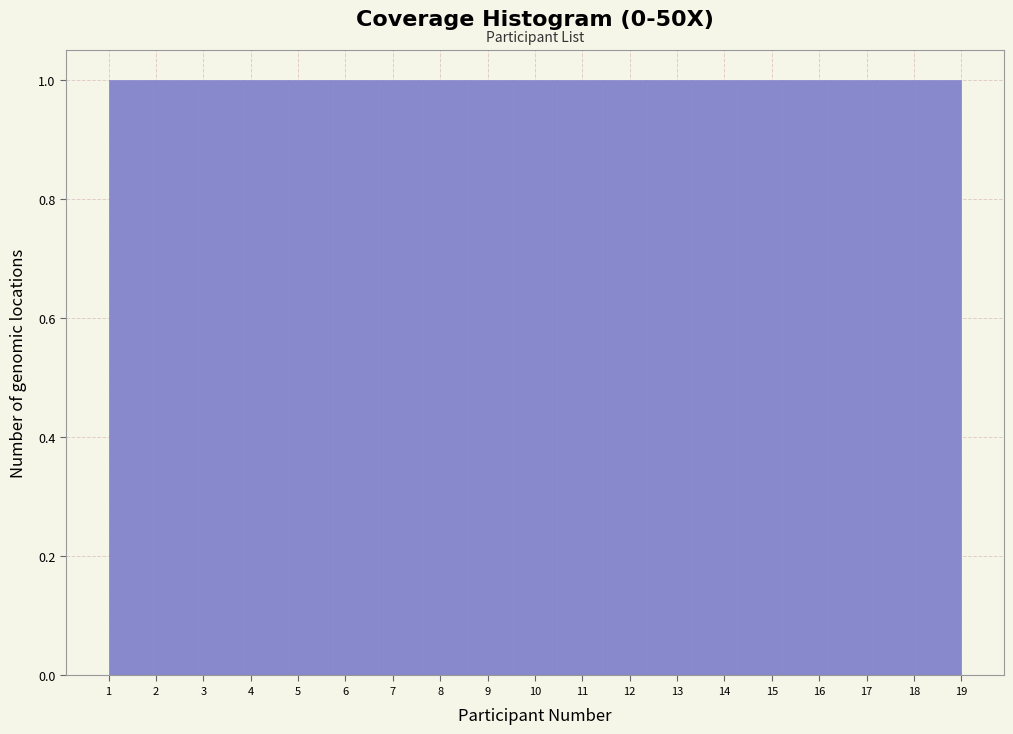

Reading left to right, transcribe this chart: for each bar, give the range it covers on the x-axis and its height. Neither the bar edges nor the heights are printed on the chart, so give them approximately, as read against the axes.

1.0 to 1.9: 1
1.9 to 2.9: 1
2.9 to 3.8: 1
3.8 to 4.8: 1
4.8 to 5.7: 1
5.7 to 6.7: 1
6.7 to 7.6: 1
7.6 to 8.6: 1
8.6 to 9.5: 1
9.5 to 10.5: 1
10.5 to 11.4: 1
11.4 to 12.4: 1
12.4 to 13.3: 1
13.3 to 14.3: 1
14.3 to 15.2: 1
15.2 to 16.2: 1
16.2 to 17.1: 1
17.1 to 18.1: 1
18.1 to 19.0: 1